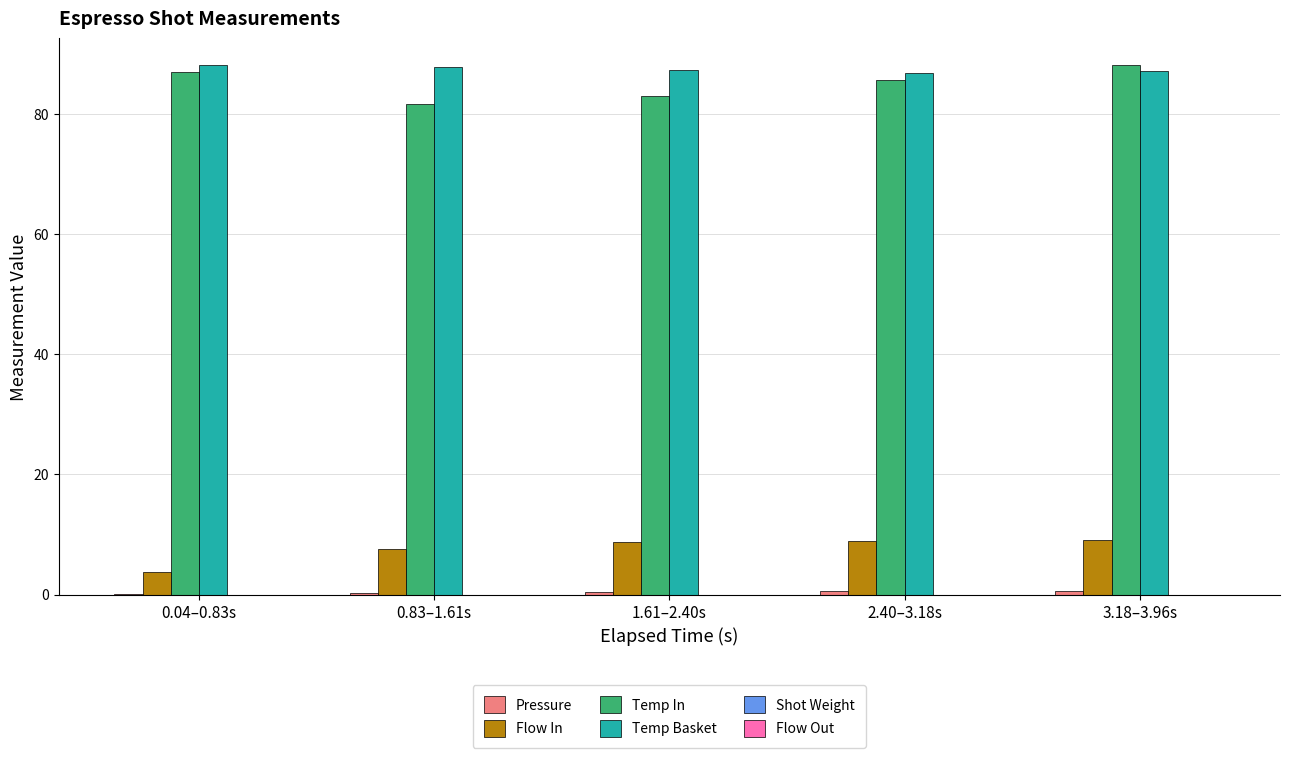

What is the sum of all Flow In values?

38.2